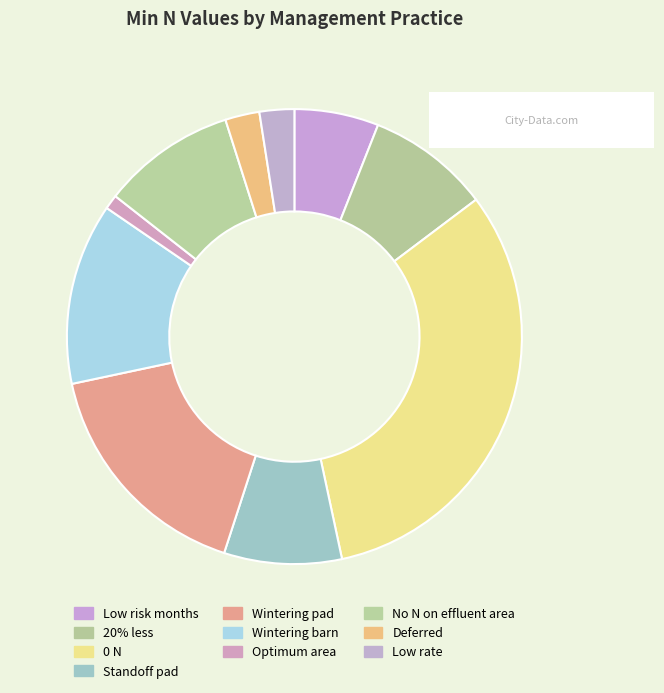

To the nearest percent, what portion does No N on effluent area represent?

10%